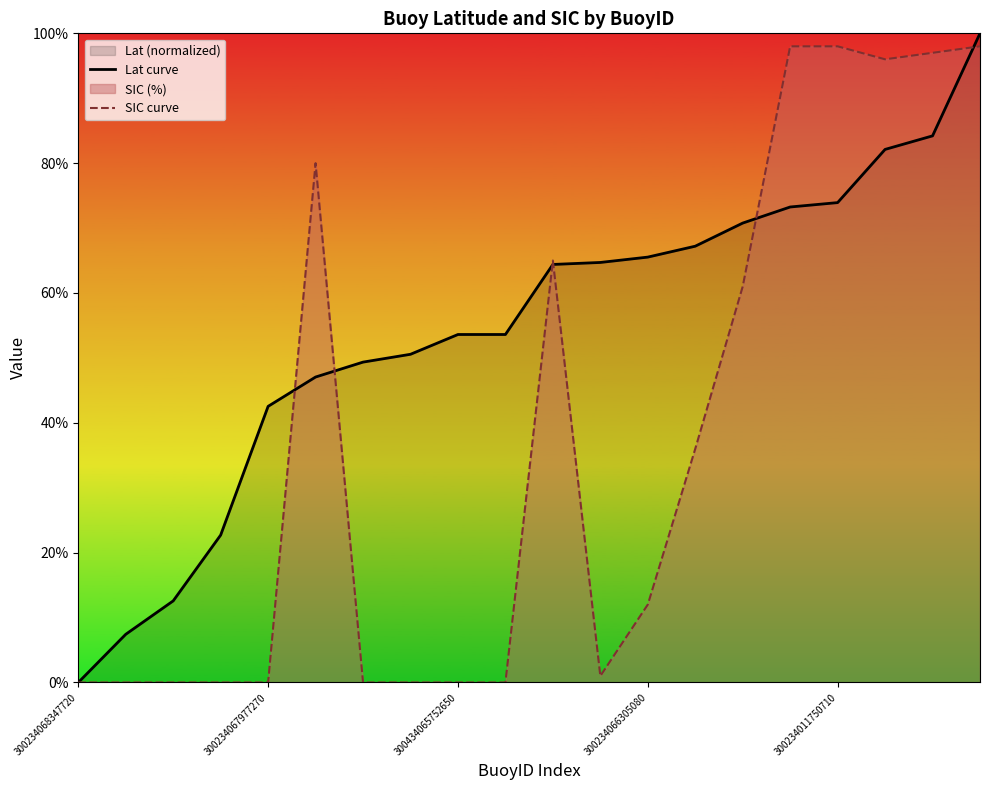

Reading left to right, extract all data points from this chart.

Lat curve: 0.0	7.4	12.6	22.7	42.5	47.1	49.4	50.6	53.6	53.6	64.4	64.7	65.5	67.2	70.8	73.2	73.9	82.1	84.2	100.0
SIC curve: 0.0	0.0	0.0	0.0	0.0	80.0	0.0	0.0	0.0	0.0	65.0	1.0	12.0	36.0	61.0	98.0	98.0	96.0	97.0	98.0